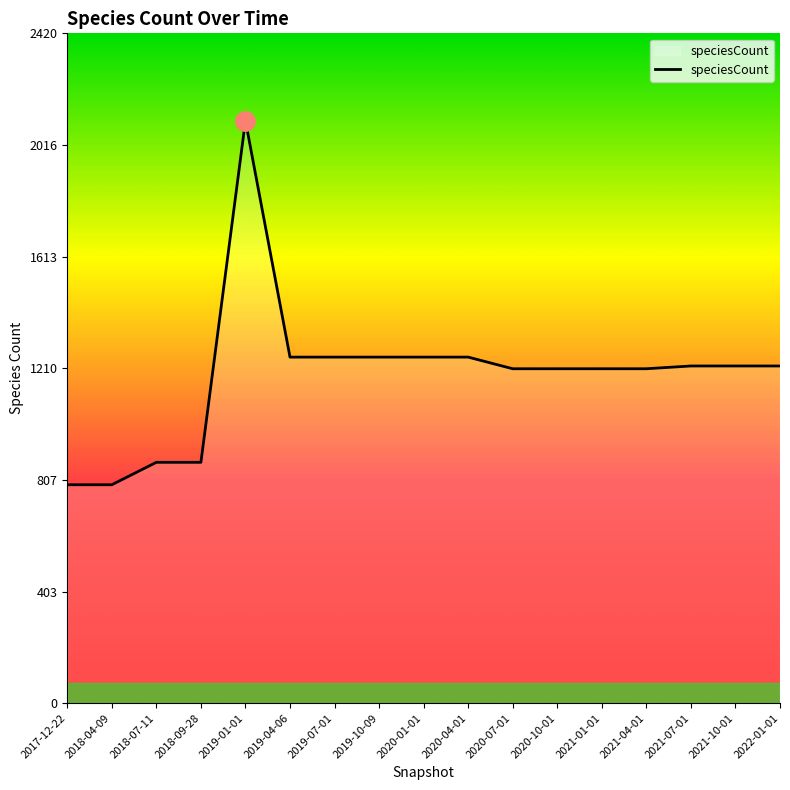

What is the ratio of the value at 2018-09-28 to the value at 2019-10-09?

0.7